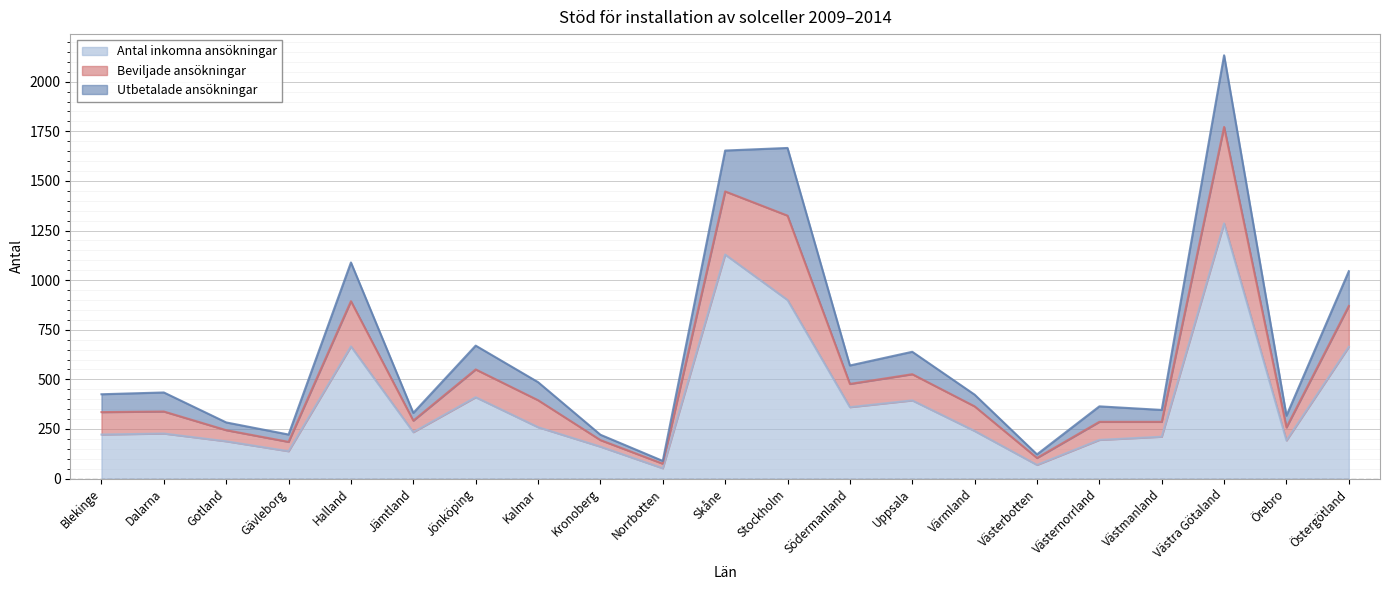

What is the total value across all series at Halland?

1089